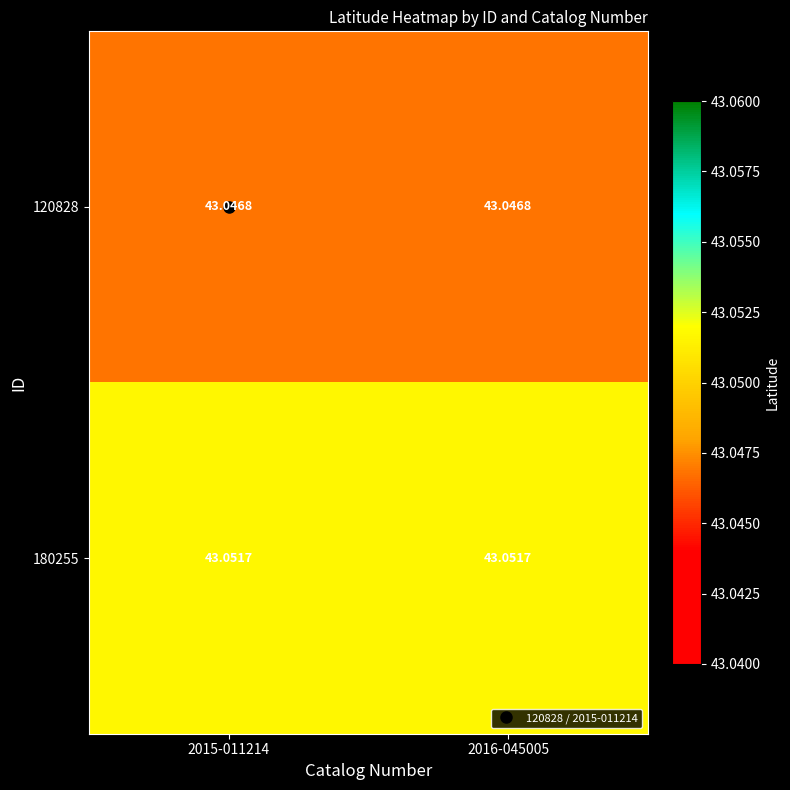

Count the number of categories in the chart.

2